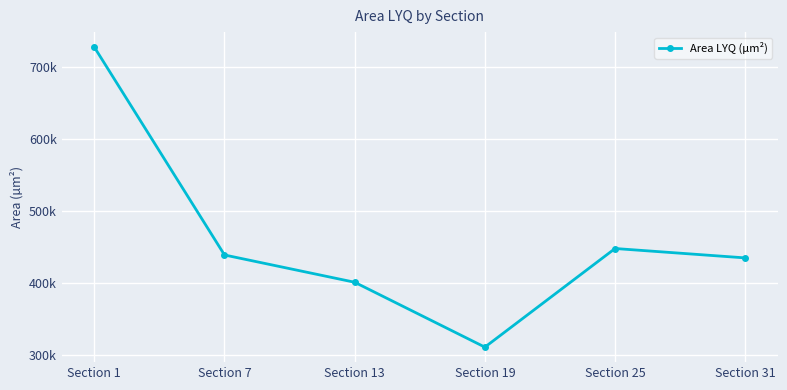

Rank the categories by value from highest to lowest.

Section 1, Section 25, Section 7, Section 31, Section 13, Section 19